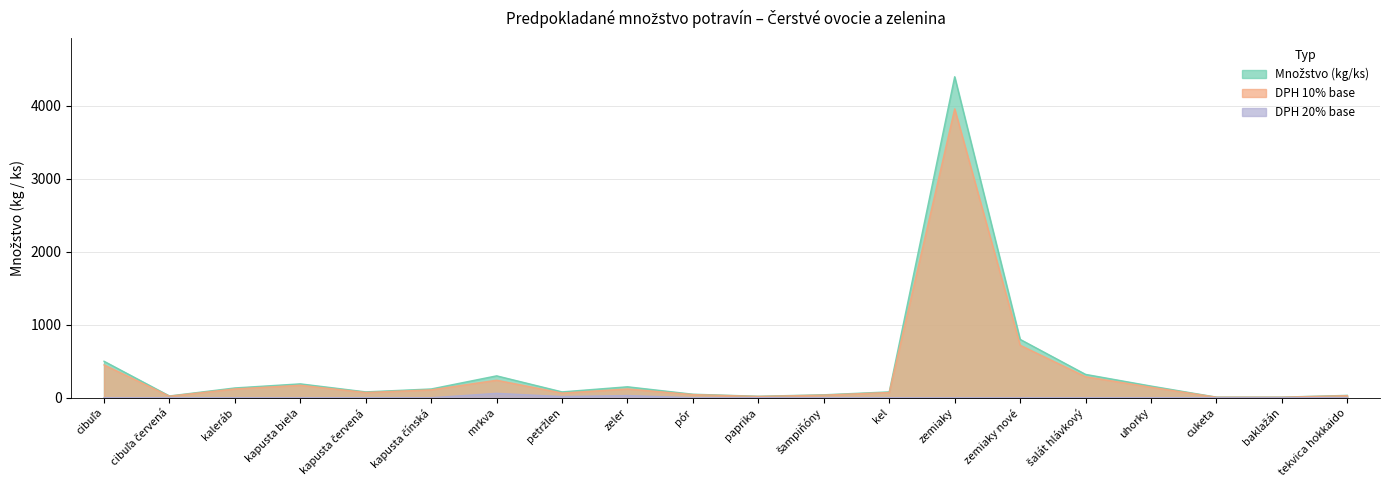

What position from the right is uhorky?

4